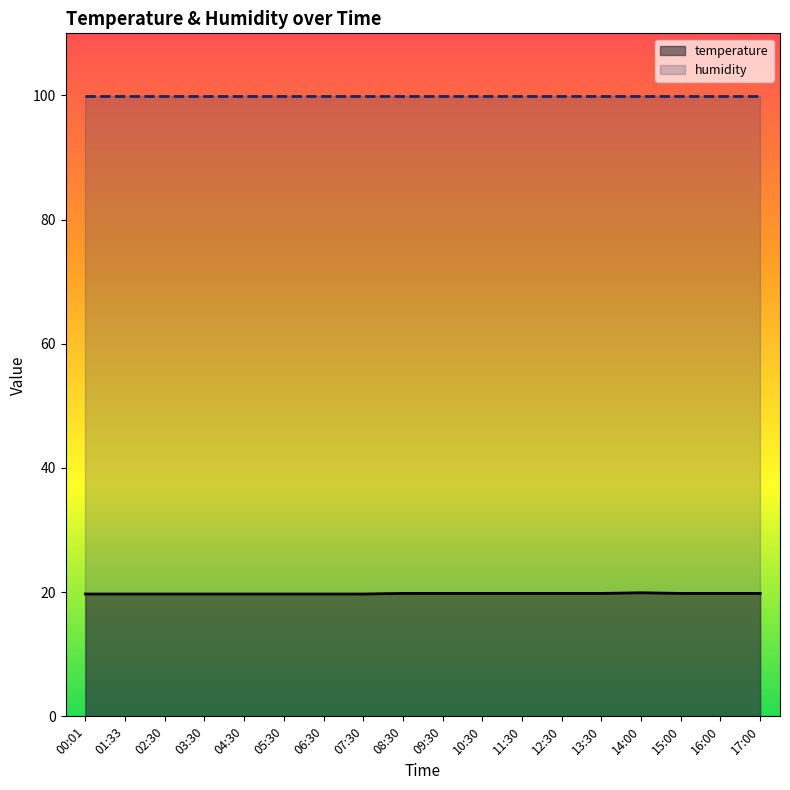

What is the label of the 6th point from the left?

05:30